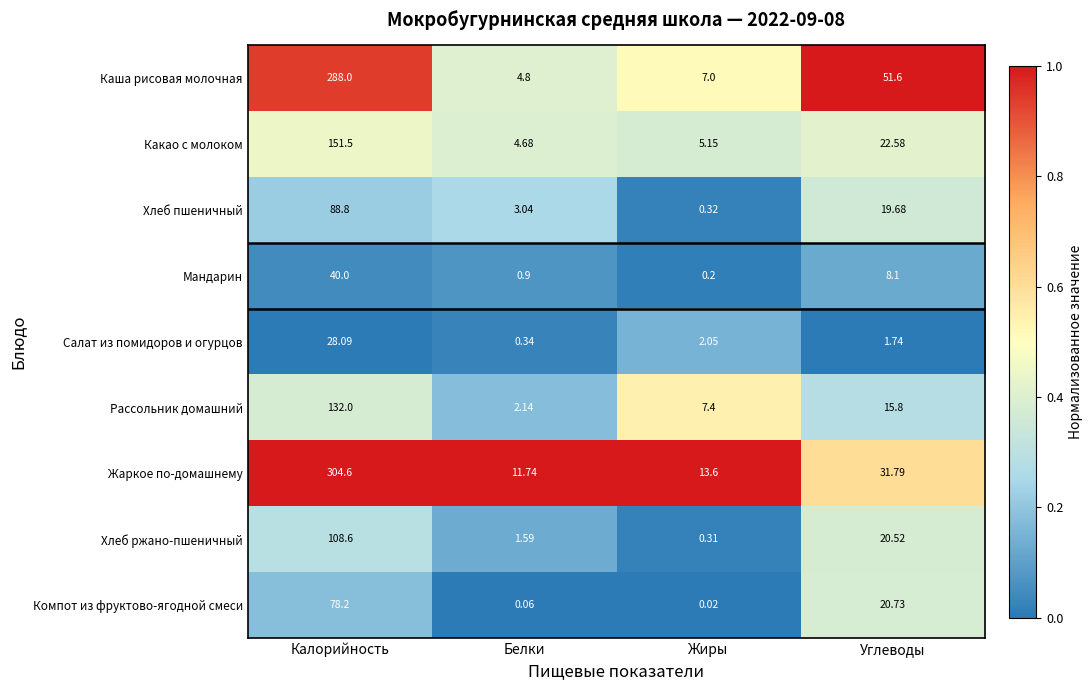

At which label does Каша рисовая молочная first exceed 51?

Калорийность